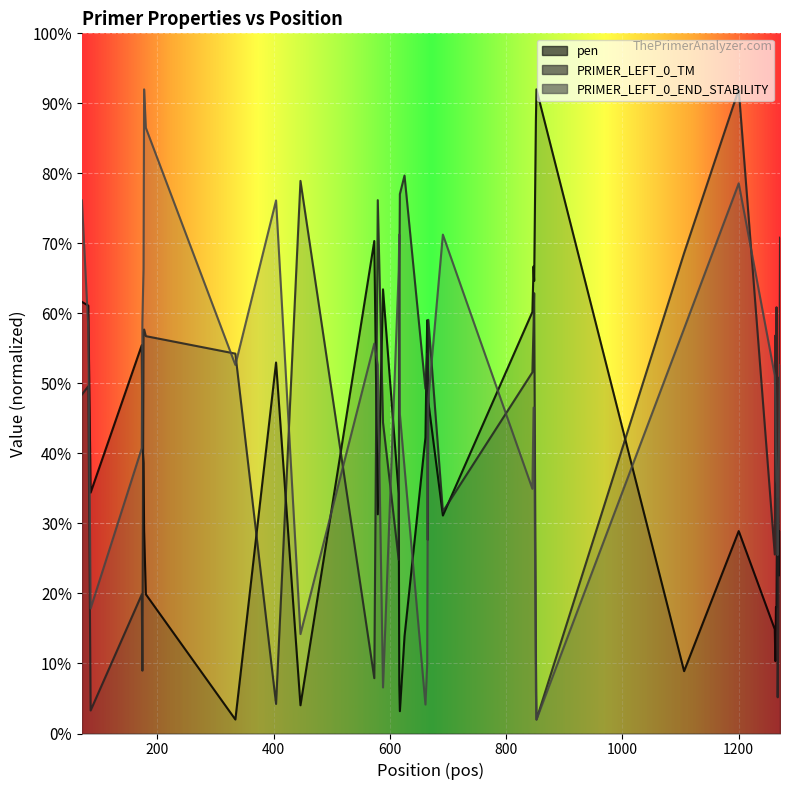

What are all the series names shown in the legend?

pen, PRIMER_LEFT_0_TM, PRIMER_LEFT_0_END_STABILITY